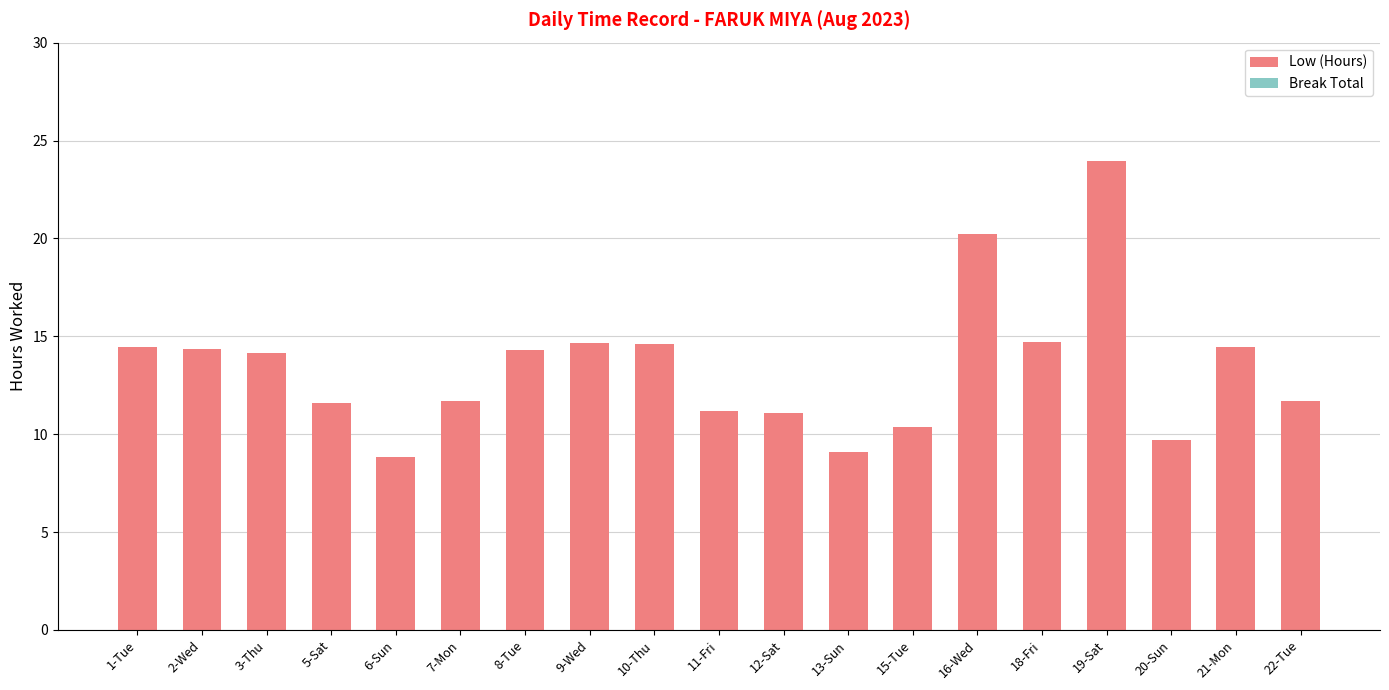

What is the difference between the maximum and second lowest values?

14.9